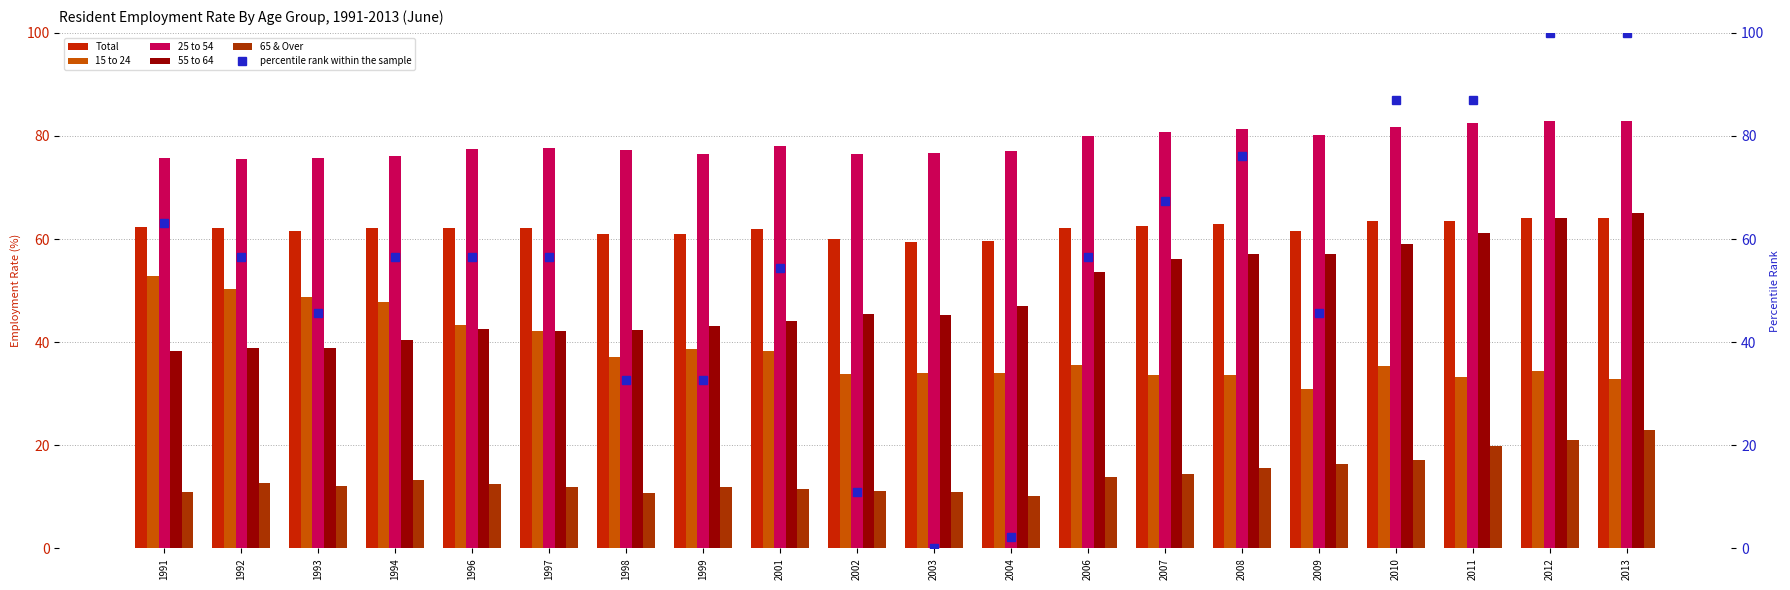

What is the value of the 55 to 64 bar at the 17th from the left?

59.0